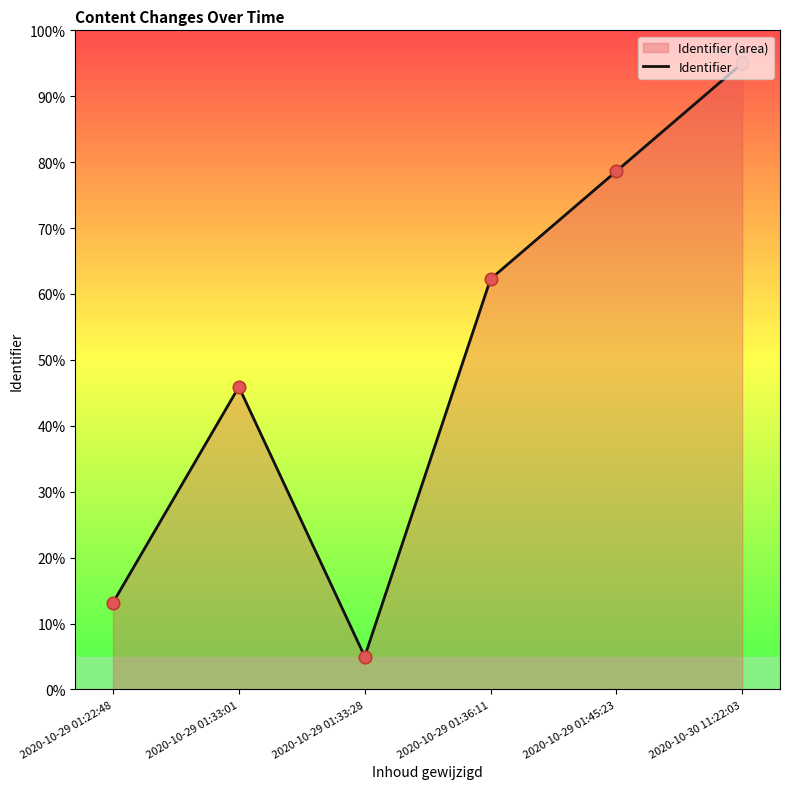

Between 2020-10-30 11:22:03 and 2020-10-29 01:36:11, which is larger?

2020-10-30 11:22:03